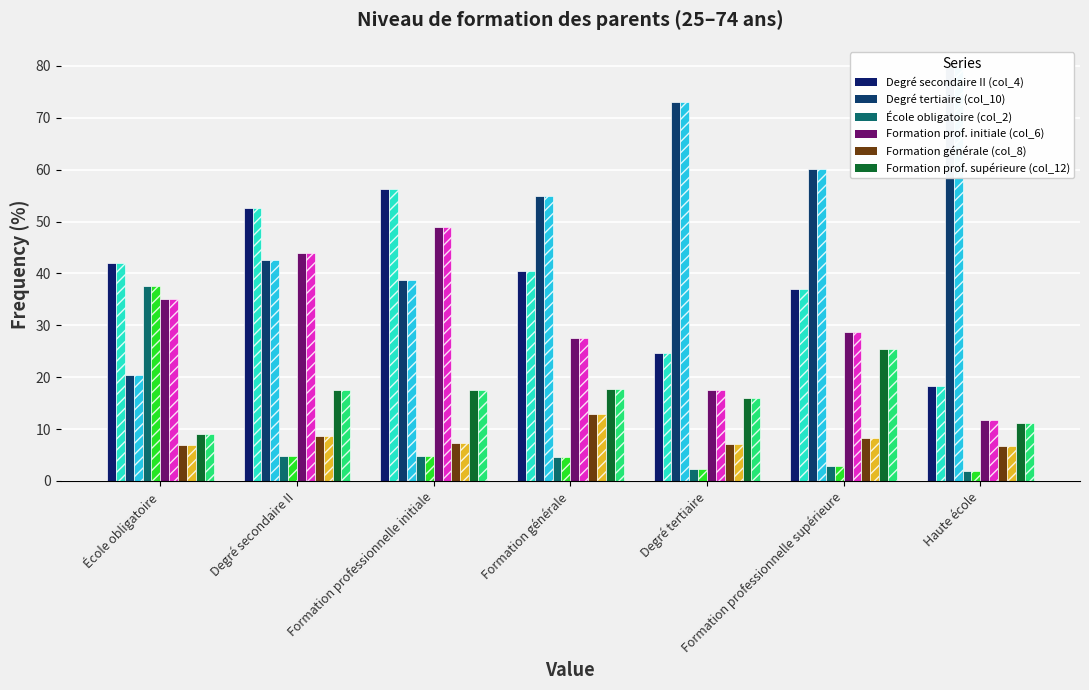

How many values in the Degré secondaire II (col_4) series exceed 40?

4